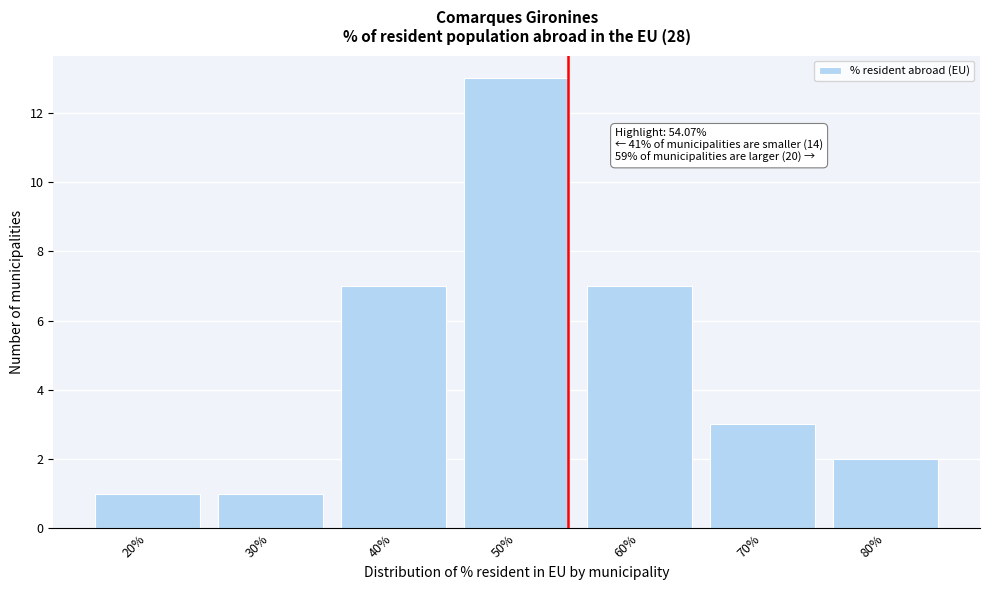

Reading left to right, extract all data points from this chart.

20%=1	30%=1	40%=7	50%=13	60%=7	70%=3	80%=2